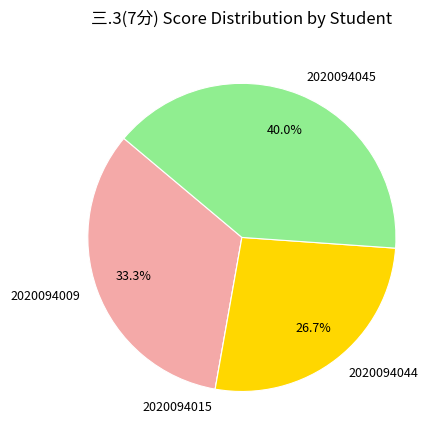

What is the ratio of the value at 2020094009 to the value at 2020094045?

0.8